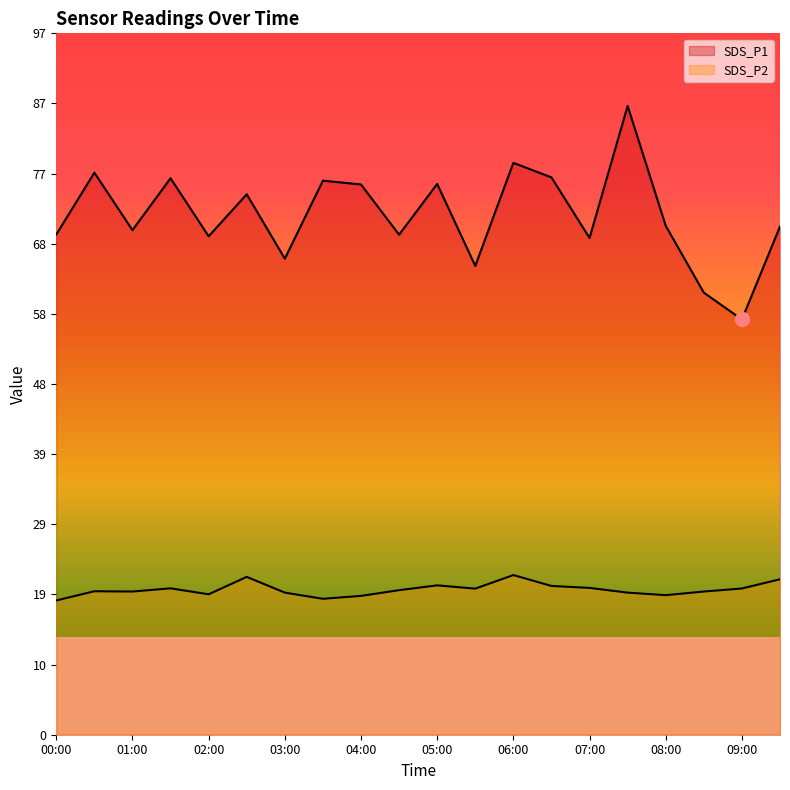

Which series has the largest total across all categories?

SDS_P1